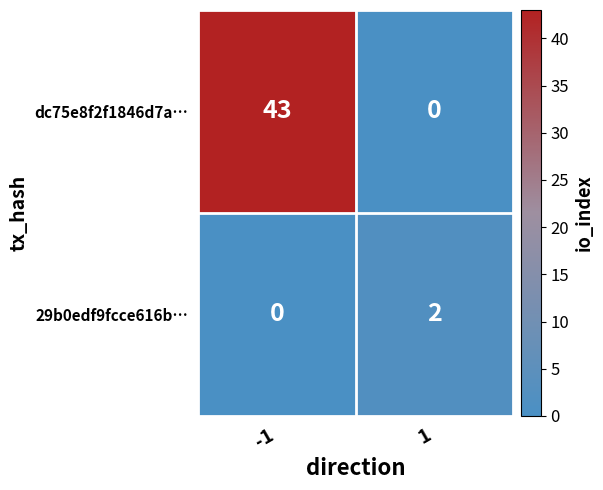

How many values in 29b0edf9fcce616b… are above zero?

1